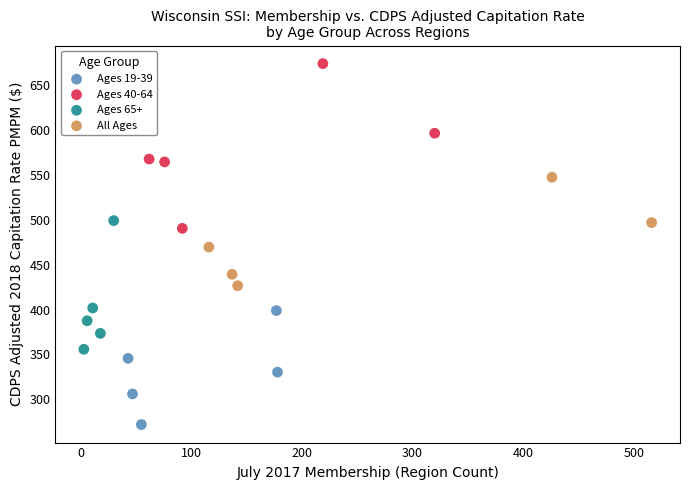

Which series has the widest spread of Y values?

Ages 40-64